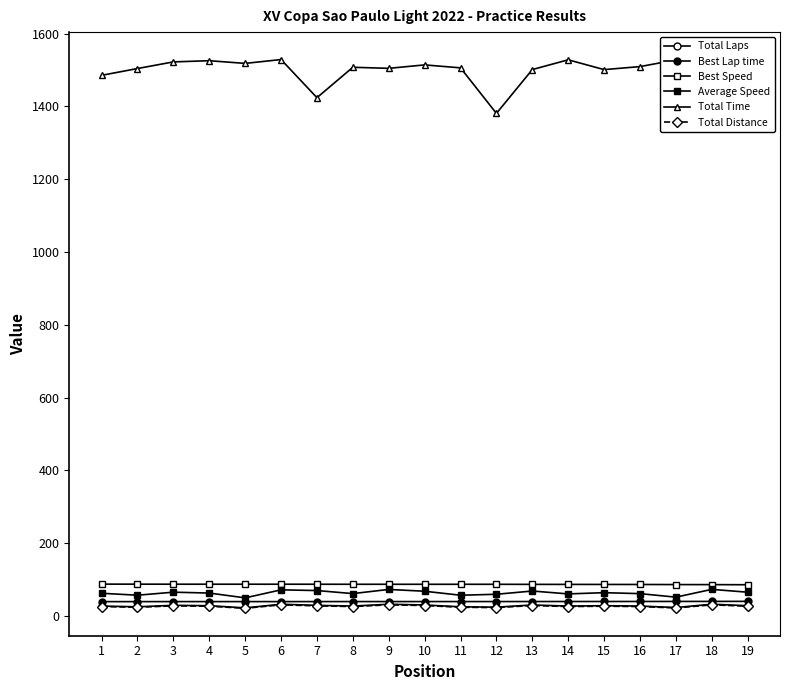

The value of Total Time at 2 is 1504.3. True or false?

True